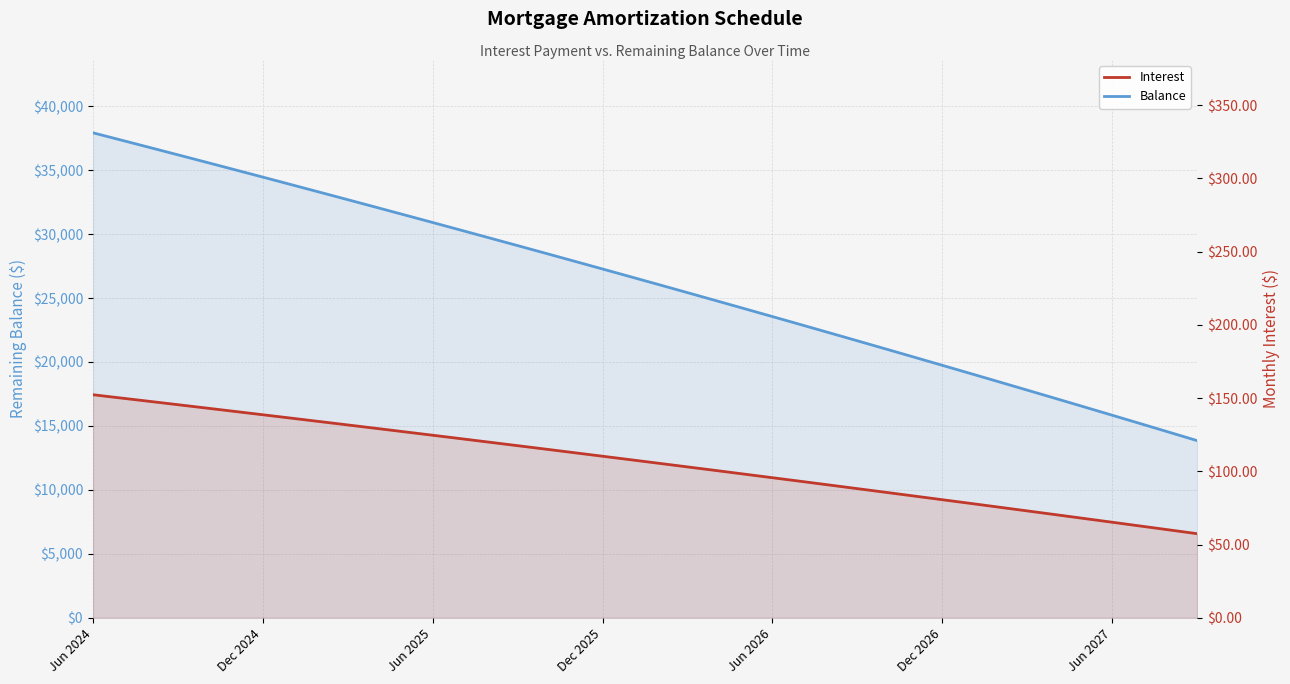

At how many categories does at least one series exceed 14552?

38